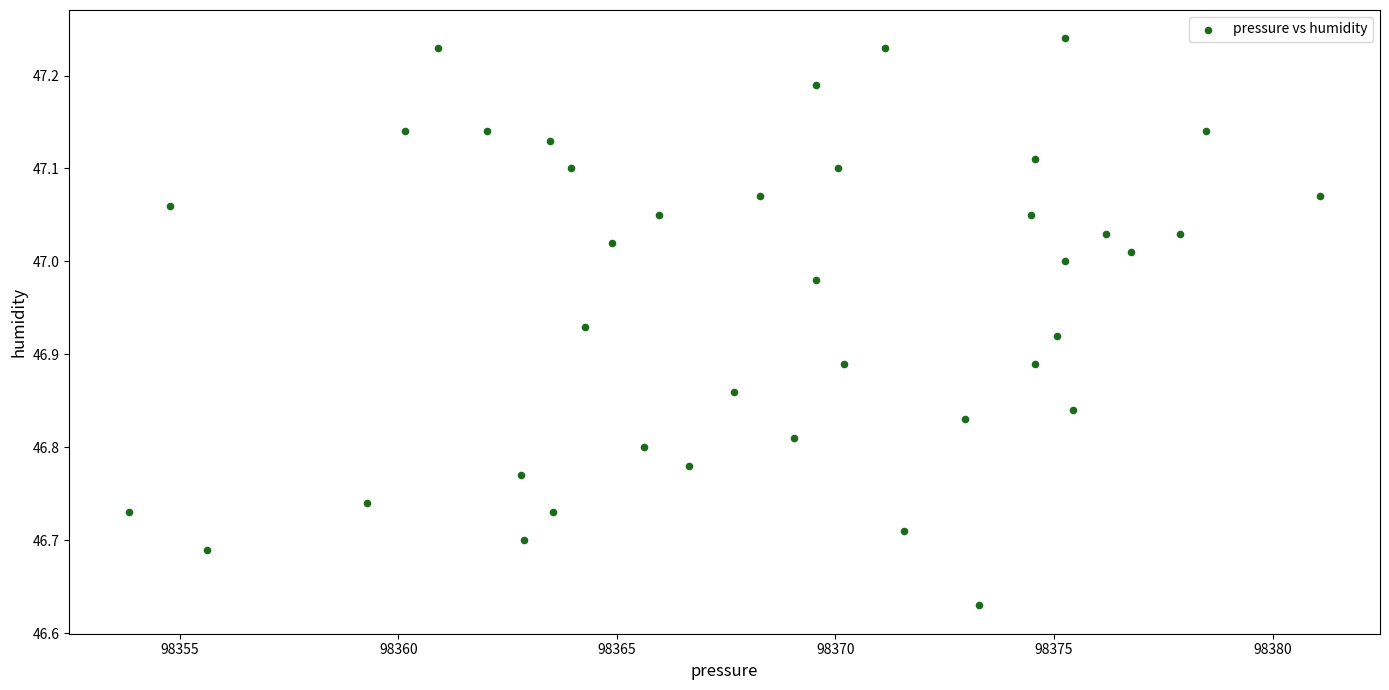

What is the range of X values (max minus min)?

27.2